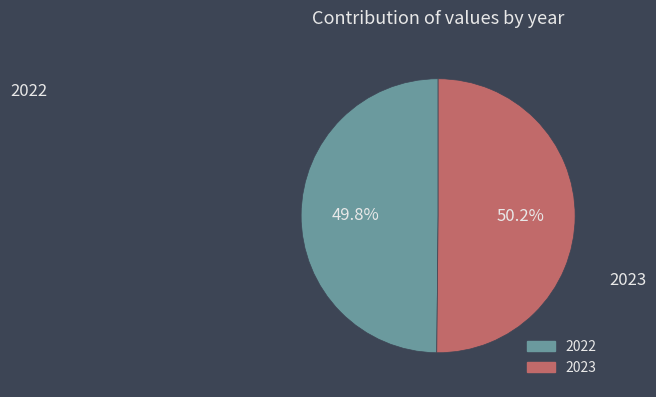

To the nearest percent, what is the combined percentage of 2022 and 2023?

100%